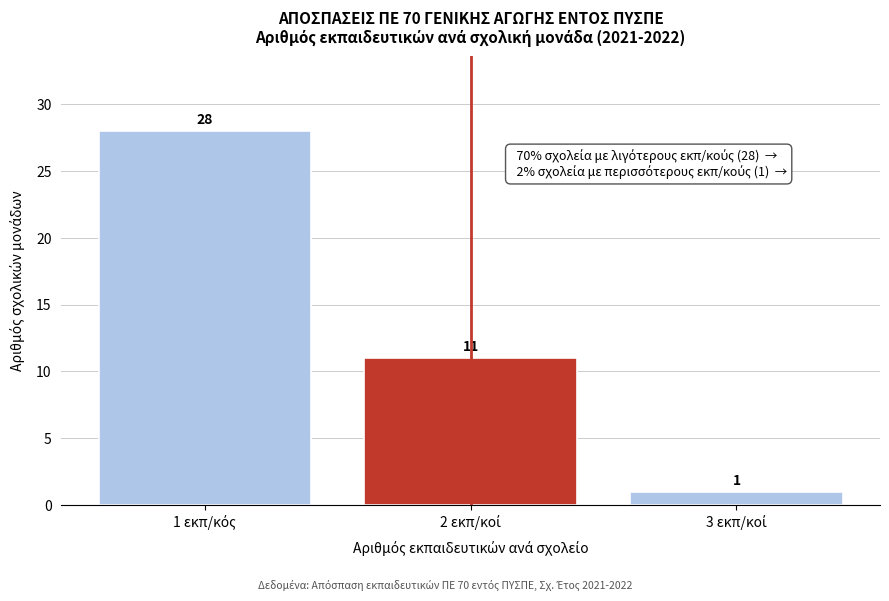

Reading left to right, list all the values displayed in this chart.

28	11	1